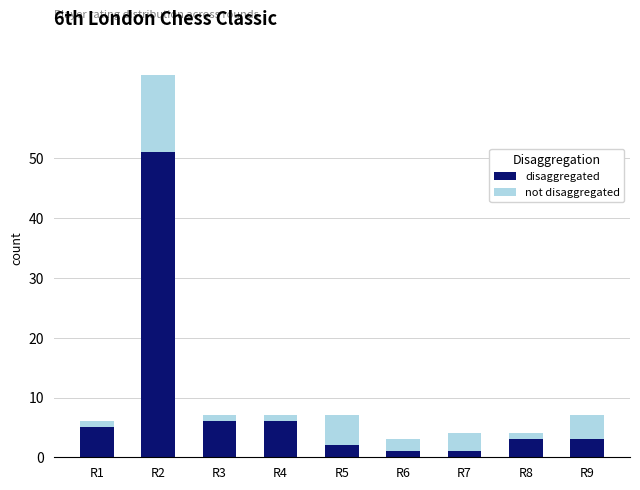

What is the highest value of the disaggregated series?

51